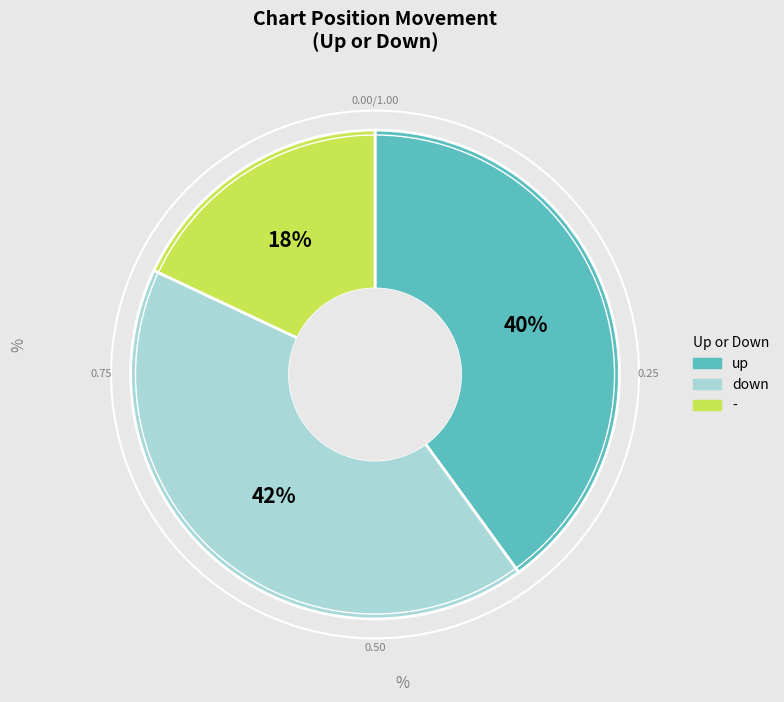

What is the smallest slice in the pie chart?

-